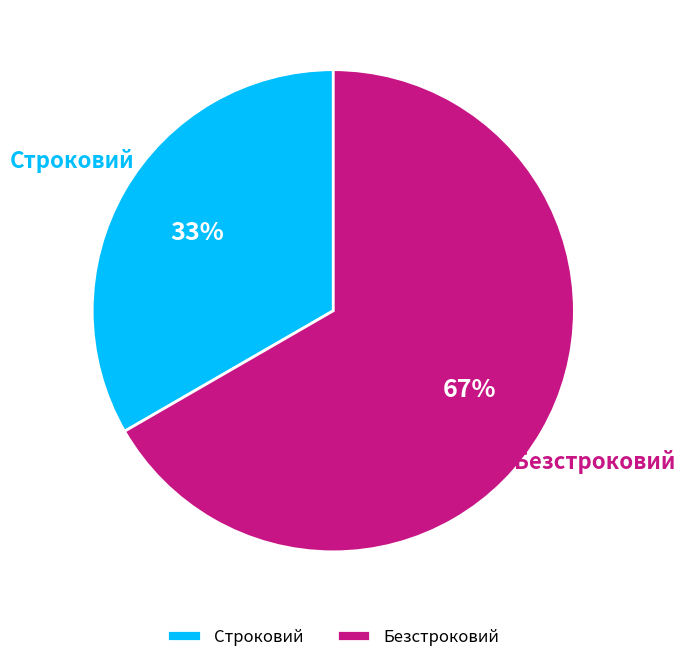

Combined, do Строковий and Безстроковий account for over 50%?

Yes